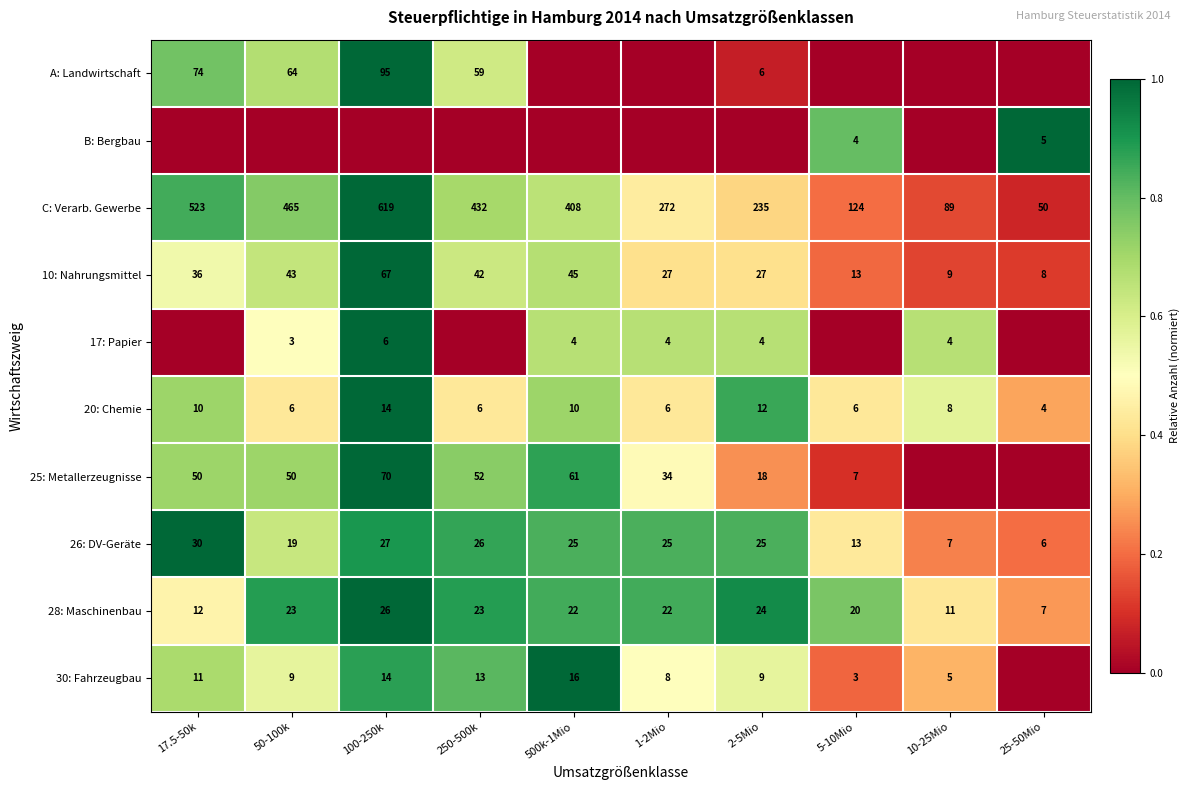

What is the sum of the 10: Nahrungsmittel values at 1-2Mio and 17.5-50k?

63